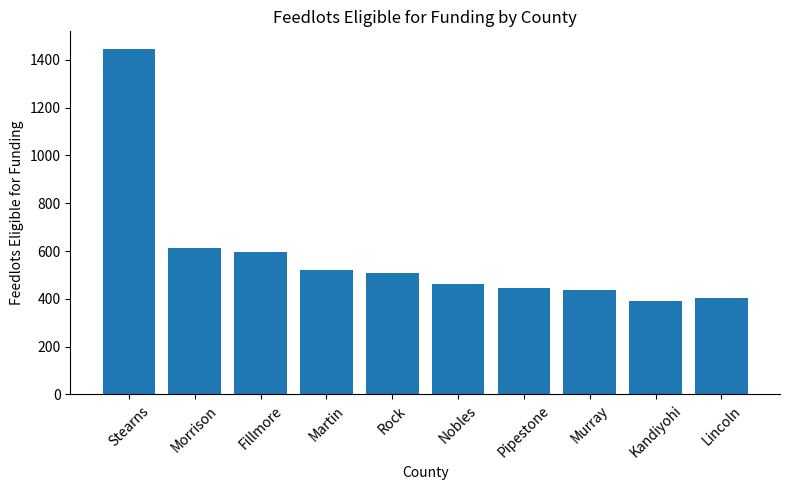

What position from the left is Kandiyohi?

9